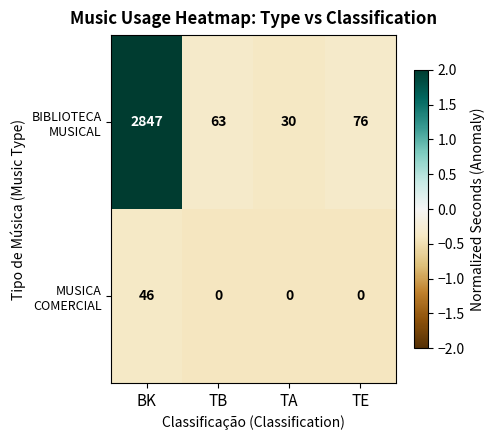

How many data points in BIBLIOTECA MUSICAL are less than 76?

2